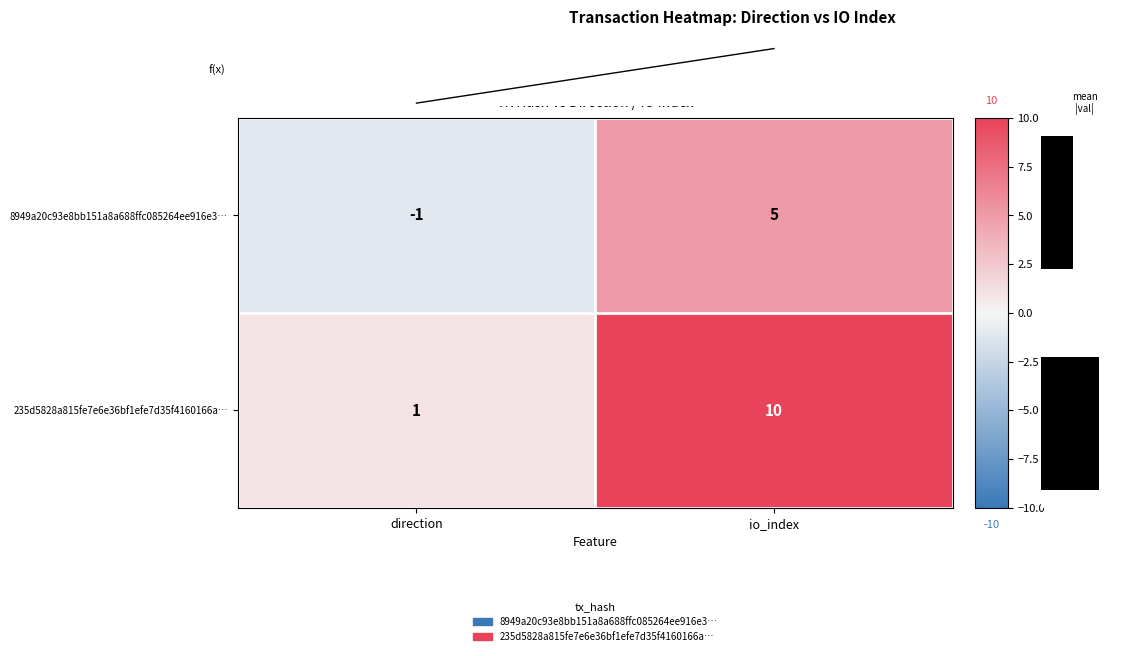

The 8949a20c93e8bb151a8a688ffc085264ee916e3… series shows 5 at io_index. True or false?

True